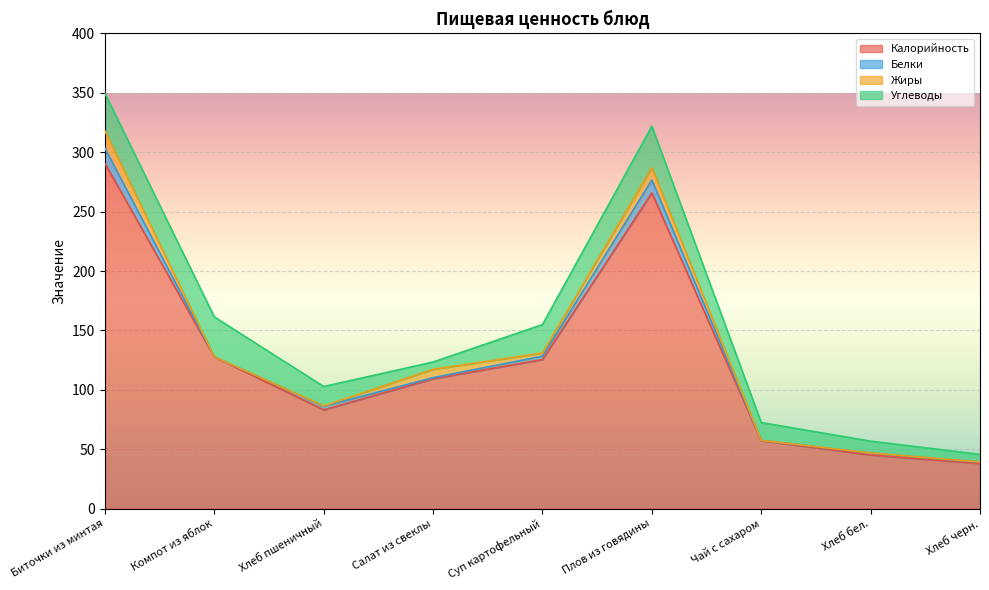

What is the difference between the maximum and second lowest values in the Белки series?

12.6